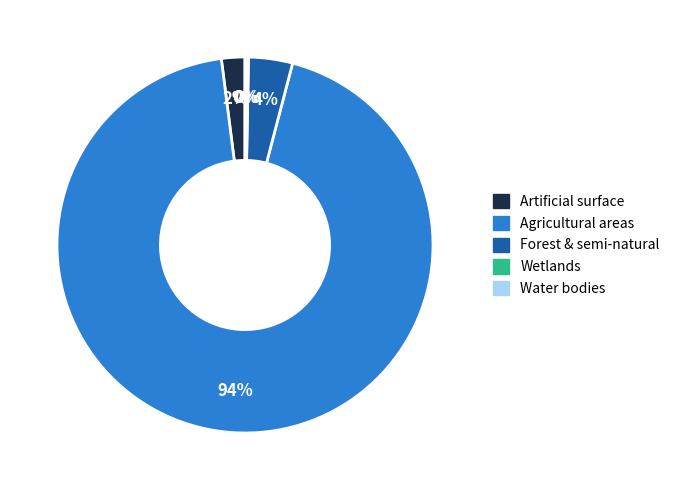

Does any single category account for the majority?

Yes